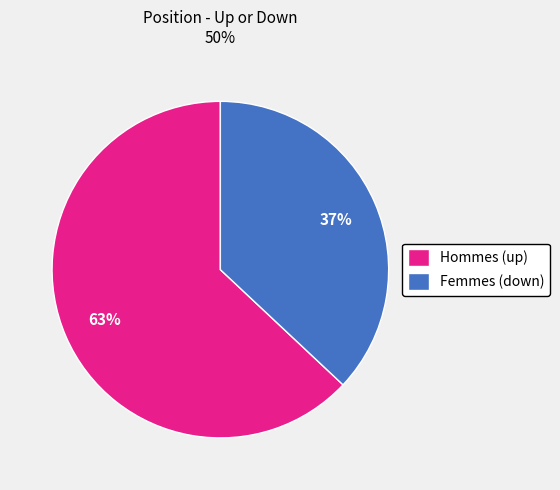

Is it true that Femmes (down) is 49% of the pie?

False